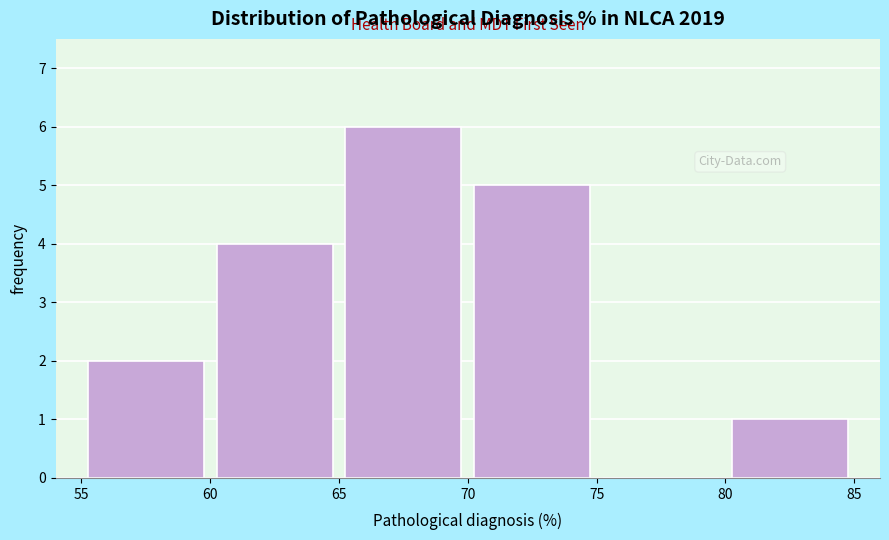

Which range on the x-axis has the tallest bar?

65 to 70